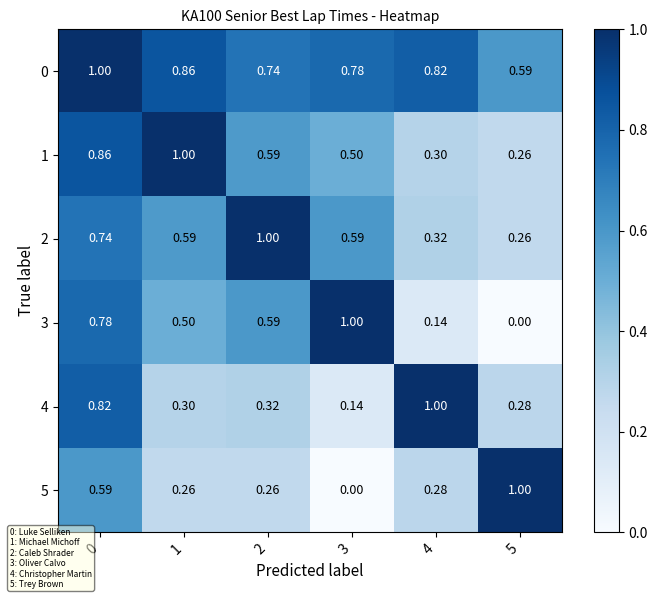

Is the value of 3 at 1 greater than the value of 0 at 2?

No